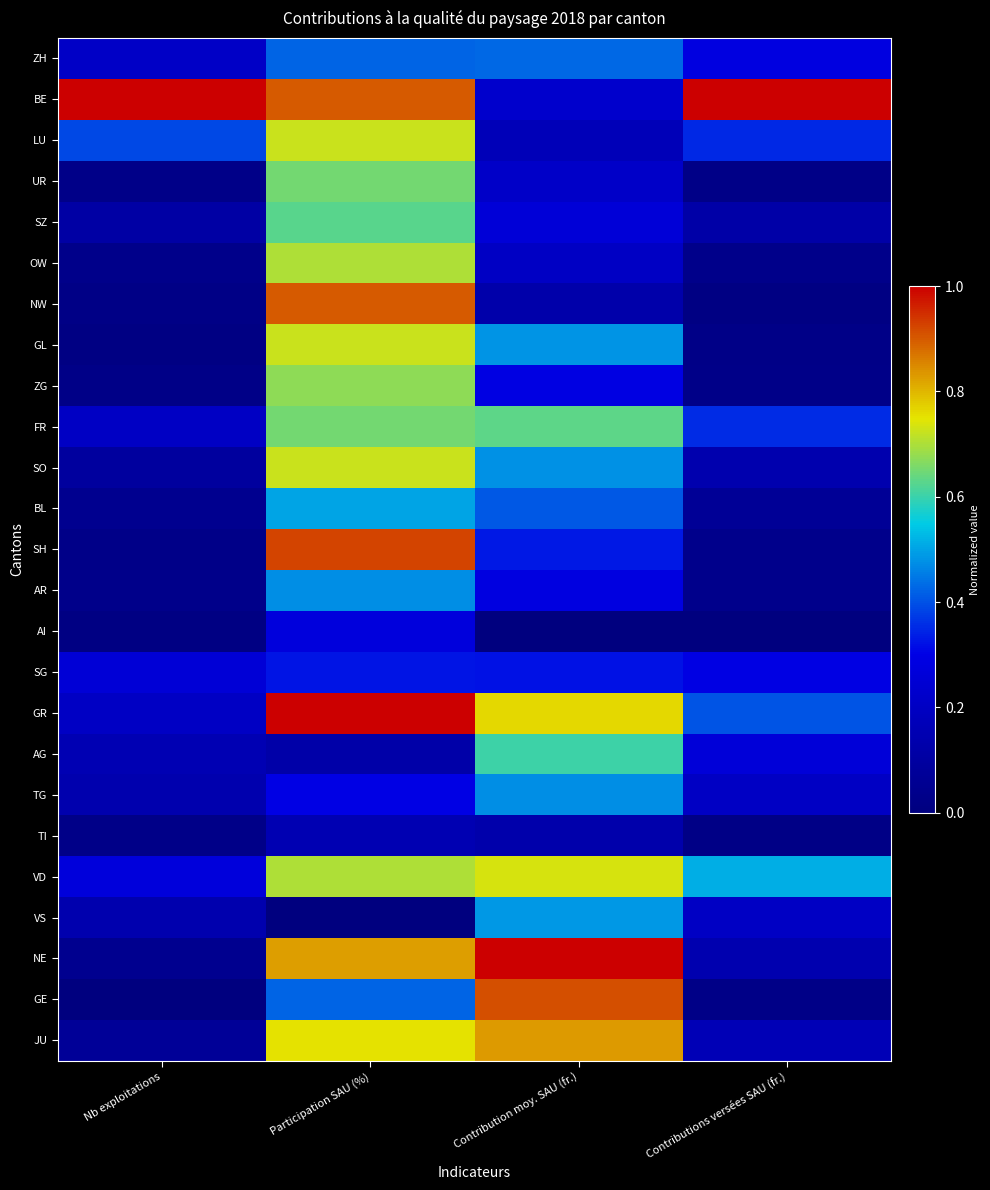

Which has a higher value, Nb exploitations or Contribution moy. SAU (fr.)?

Contribution moy. SAU (fr.)